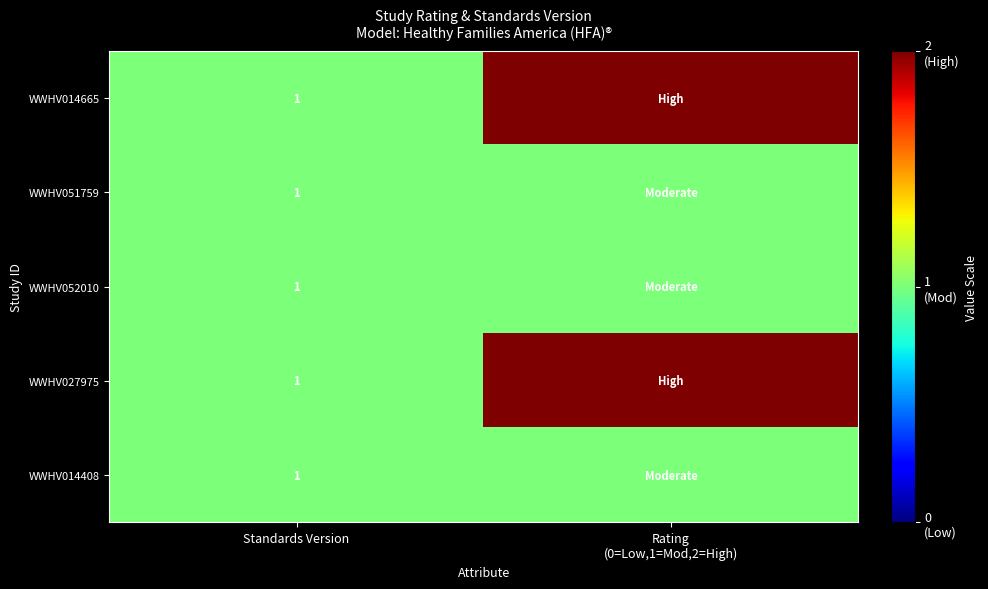

The WWHV027975 series shows 1 at Standards Version. True or false?

True